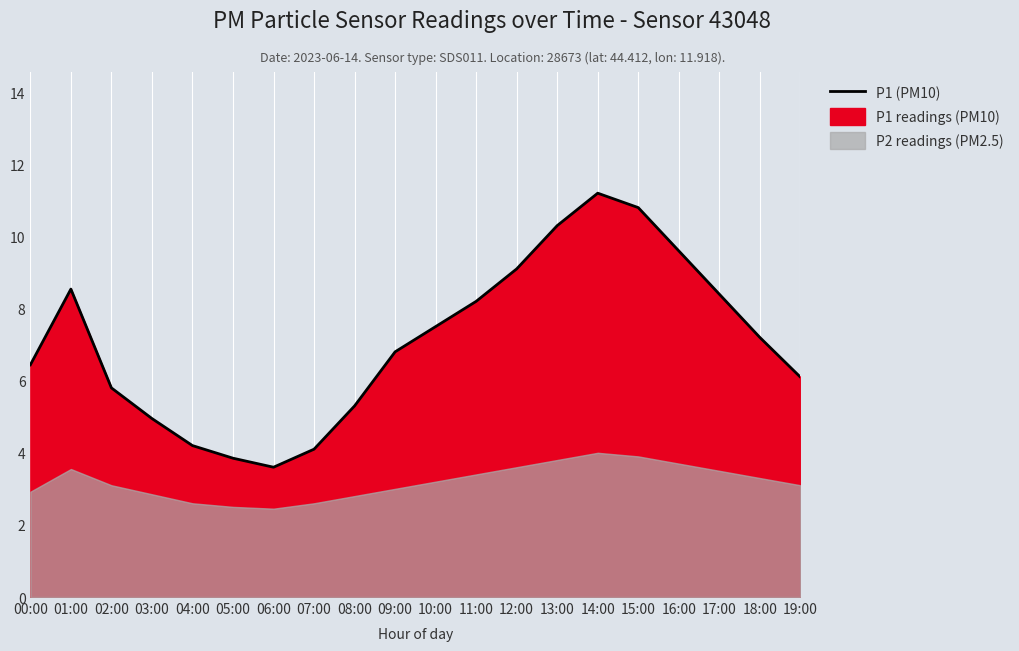

At which category does the data reach its first local valley?

06:00